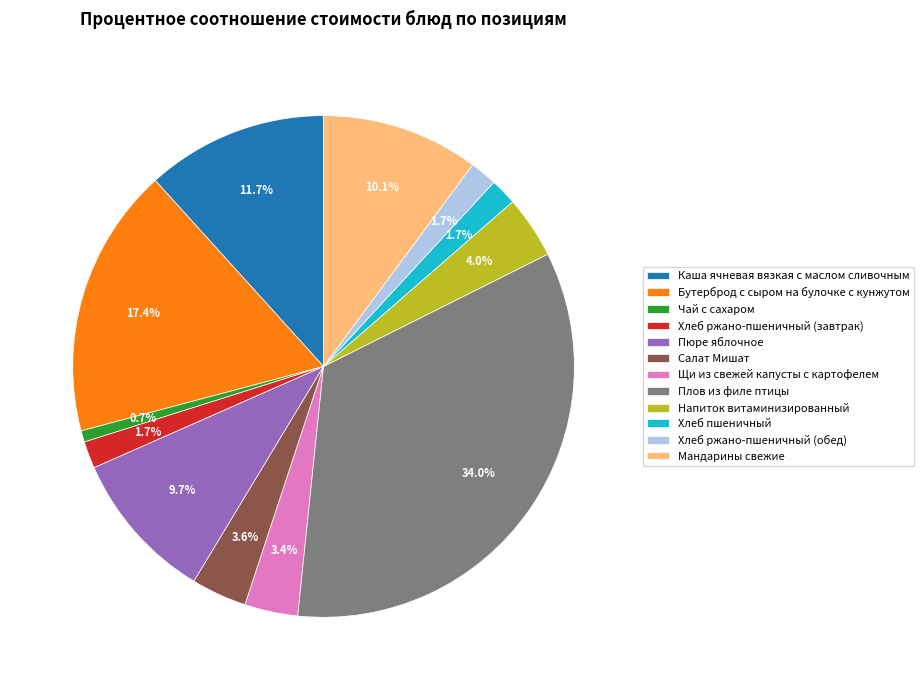

To the nearest percent, what percentage of the pie is Щи из свежей капусты с картофелем?

3%